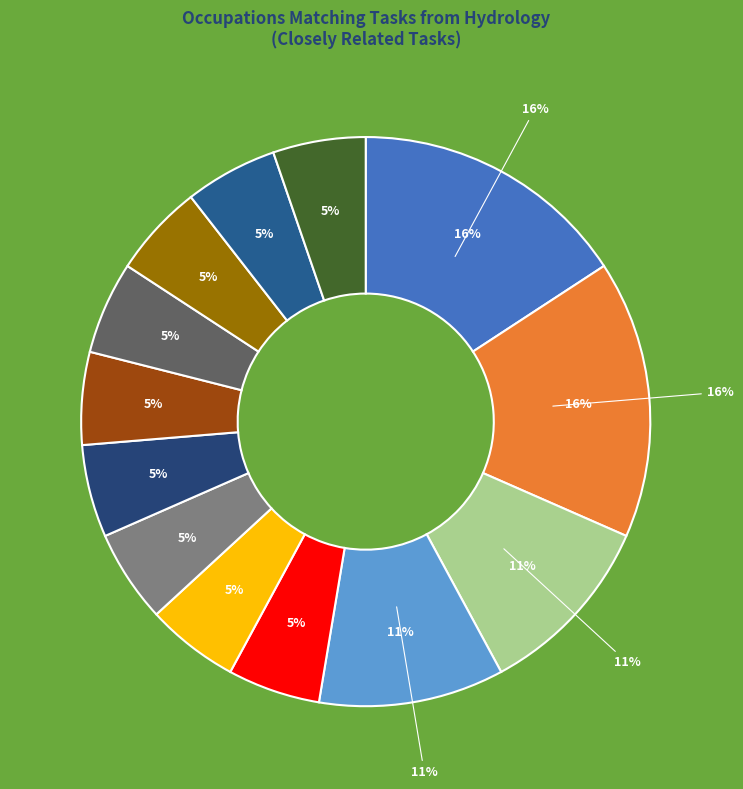

Count the number of slices in the pie.

13